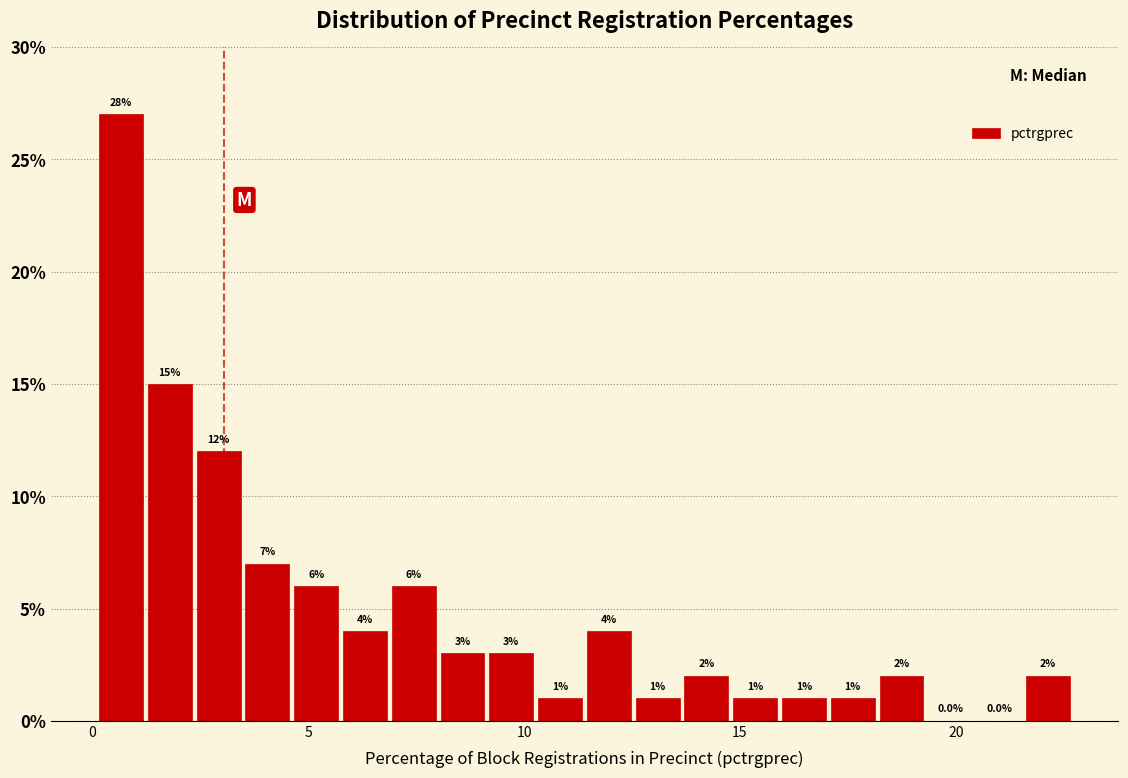

Around what value on the x-axis is the tallest bar? Give the approximate position of its centre, as read against the axis.

0.5